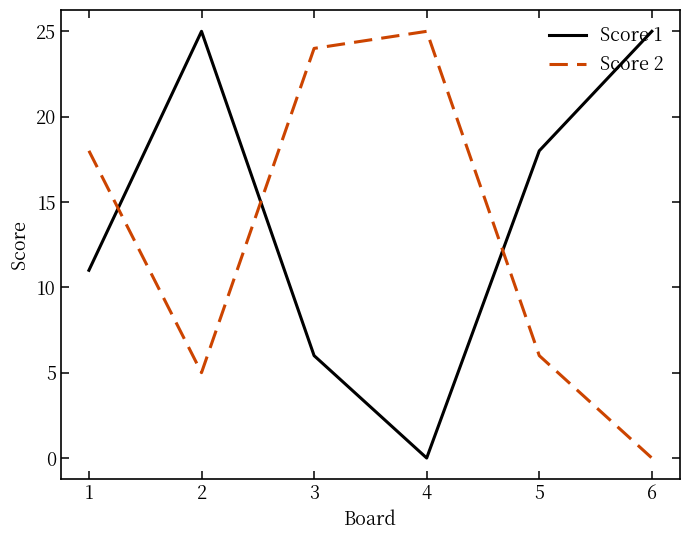

After their last crossing, which series has the higher values: Score 1 or Score 2?

Score 1